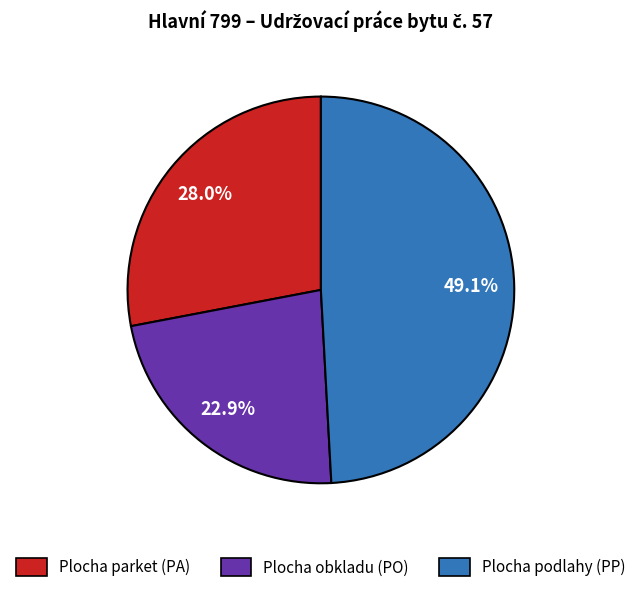

To the nearest percent, what is the average slice percentage?

33%